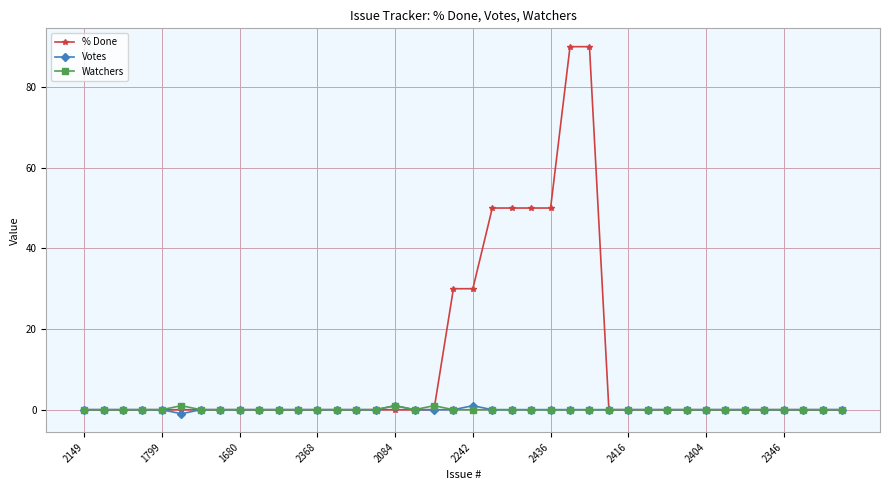

Reading right to left, list all the values displayed in this chart.

% Done: 0	0	0	0	0	0	0	0	0	0	0	0	0	90	90	50	50	50	50	30	30	0	0	0	0	0	0	0	0	0	0	0	0	0	0	0	0	0	0	0
Votes: 0	0	0	0	0	0	0	0	0	0	0	0	0	0	0	0	0	0	0	1	0	0	0	1	0	0	0	0	0	0	0	0	0	0	-1	0	0	0	0	0
Watchers: 0	0	0	0	0	0	0	0	0	0	0	0	0	0	0	0	0	0	0	0	0	1	0	1	0	0	0	0	0	0	0	0	0	0	1	0	0	0	0	0